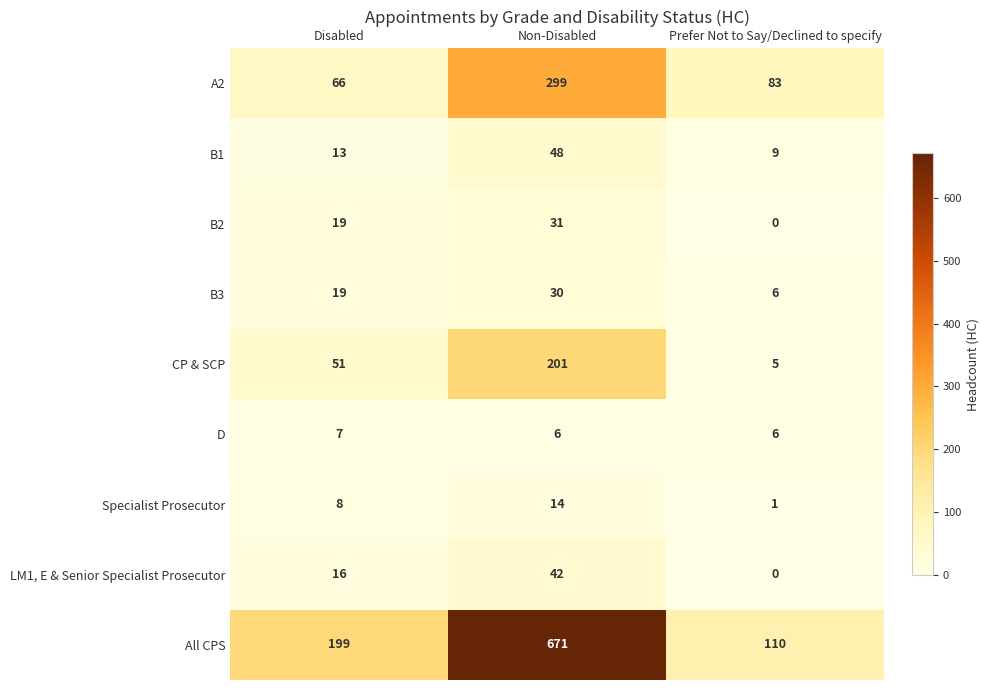

What is the sum of all CP & SCP values?

257